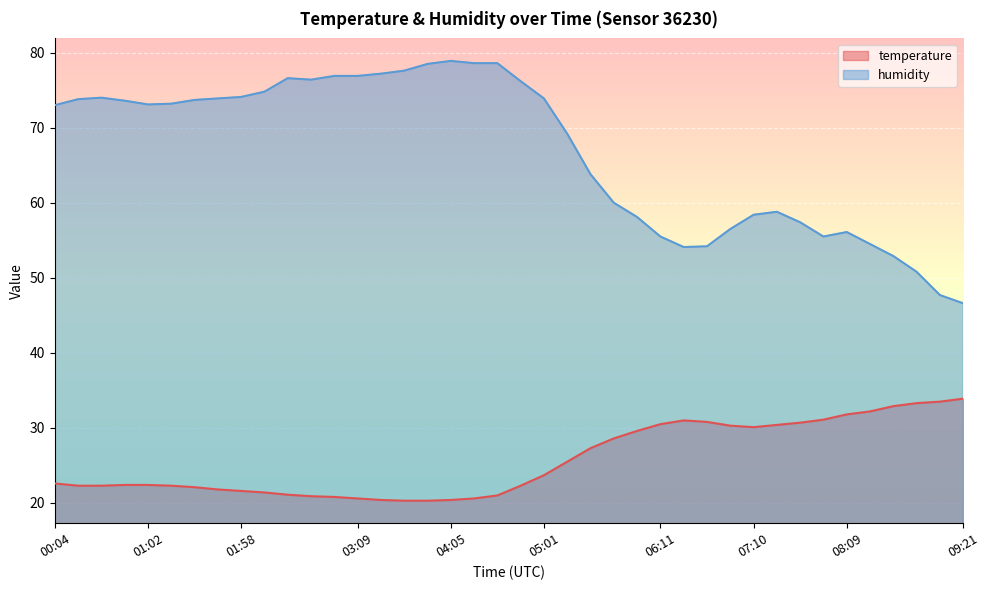

Which series has the widest spread of values?

humidity